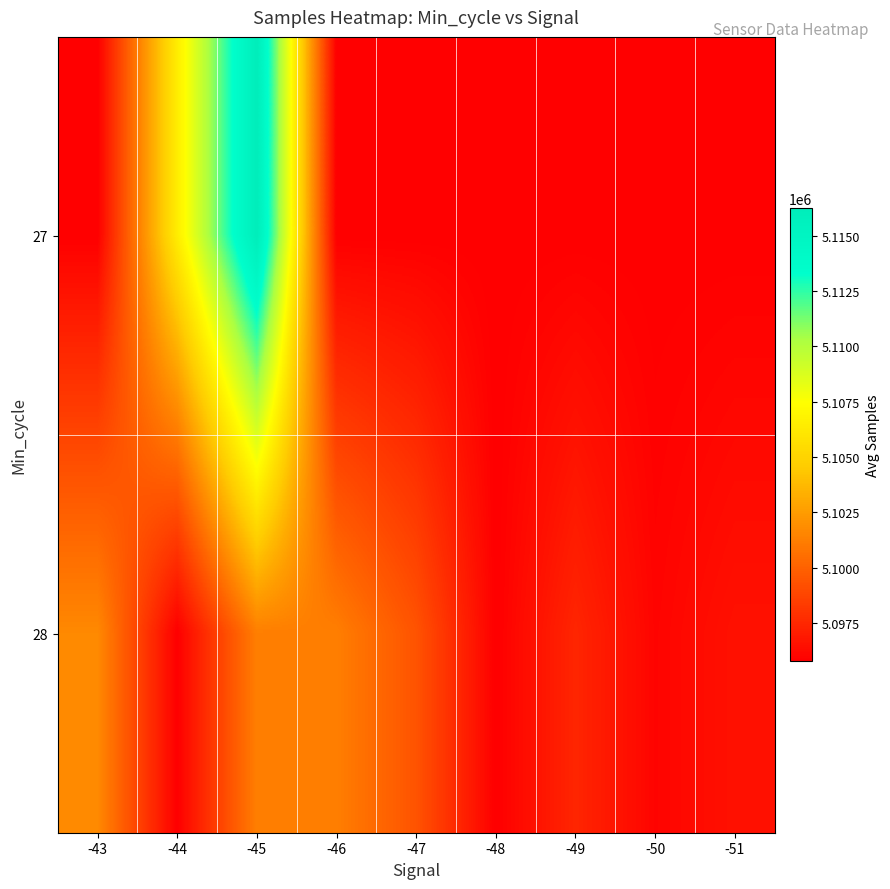

At -51, list the series in order from smallest to largest.

27, 28